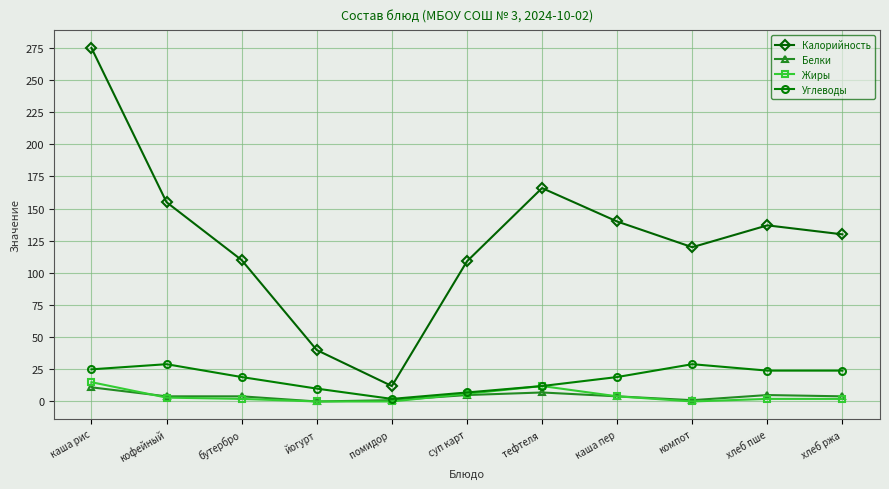

True or false: Углеводы and Калорийность intersect in this chart.

False